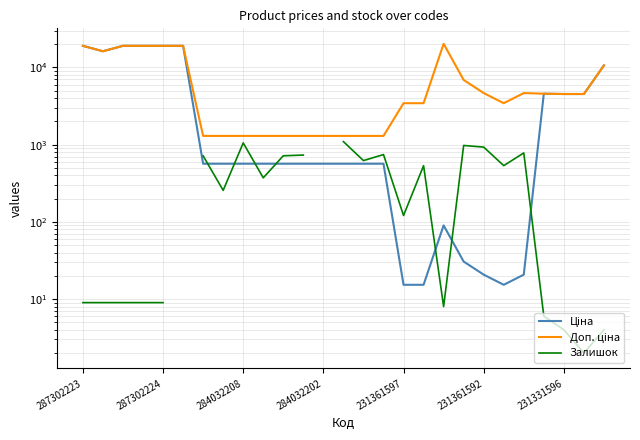

At 15, list the series in order from largest to smallest.

Доп. ціна, Залишок, Ціна